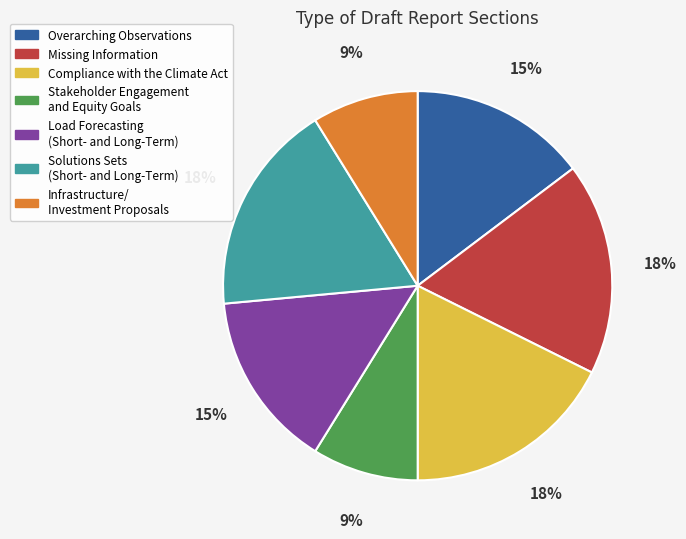

What percentage is the Infrastructure/ Investment Proposals slice, to the nearest percent?

9%